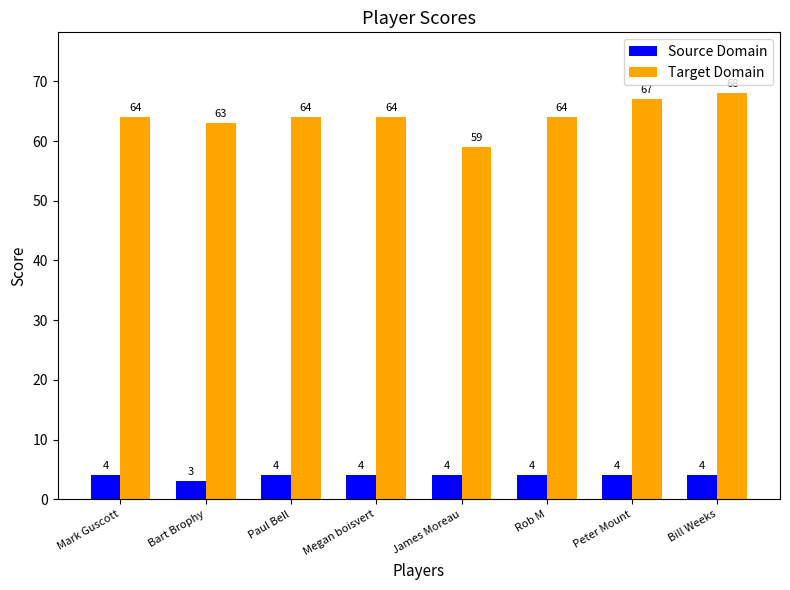

Is the value of Target Domain at Mark Guscott greater than the value of Source Domain at James Moreau?

Yes